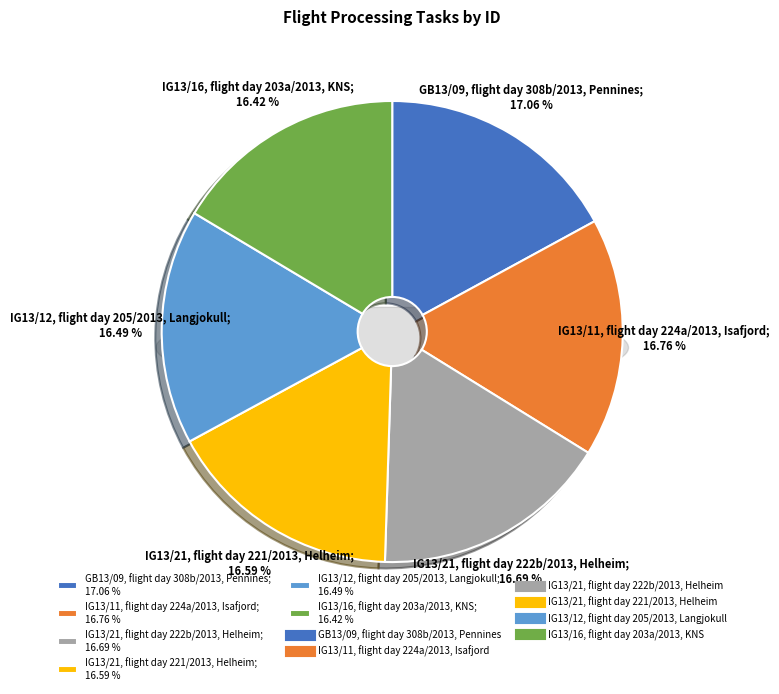

Count the number of slices in the pie.

6